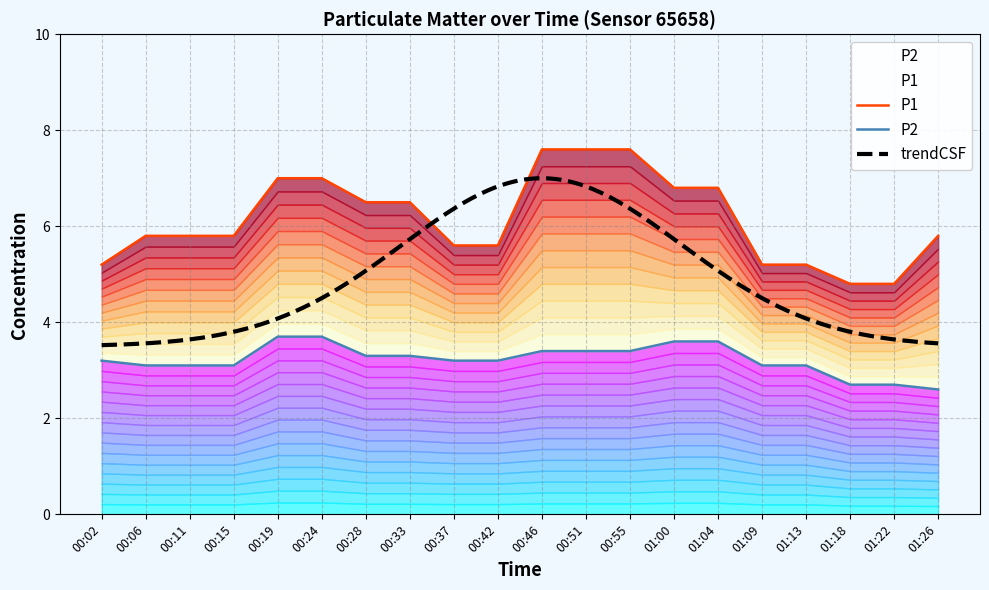

What is the difference between the maximum and minimum values in the P1 series?

2.8